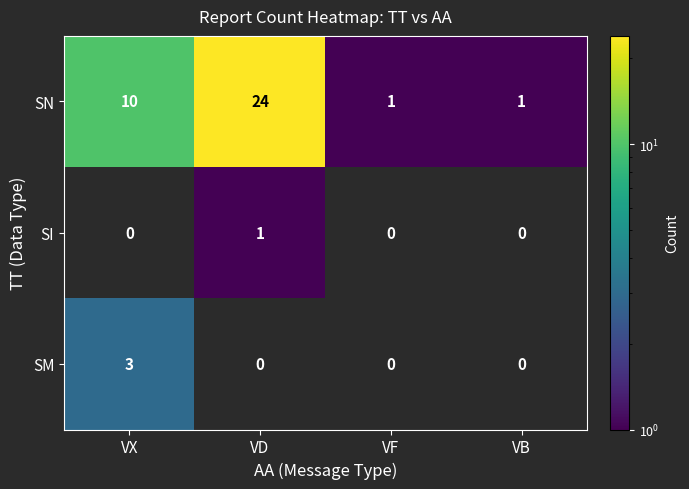

Is it true that SM equals 3 at VX?

True